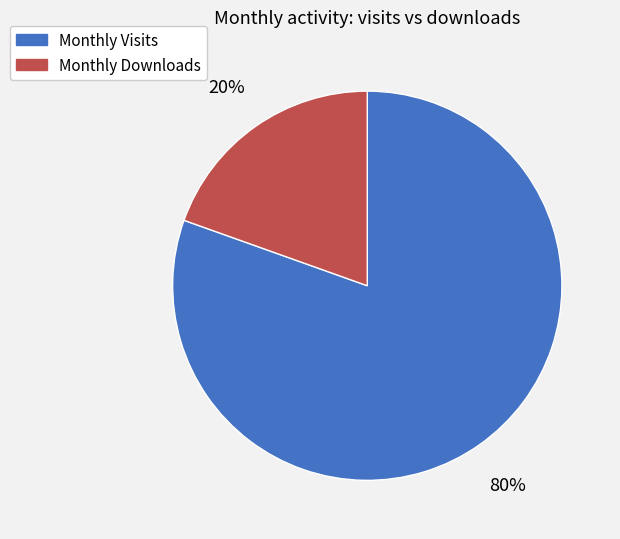

Count the number of slices in the pie.

2